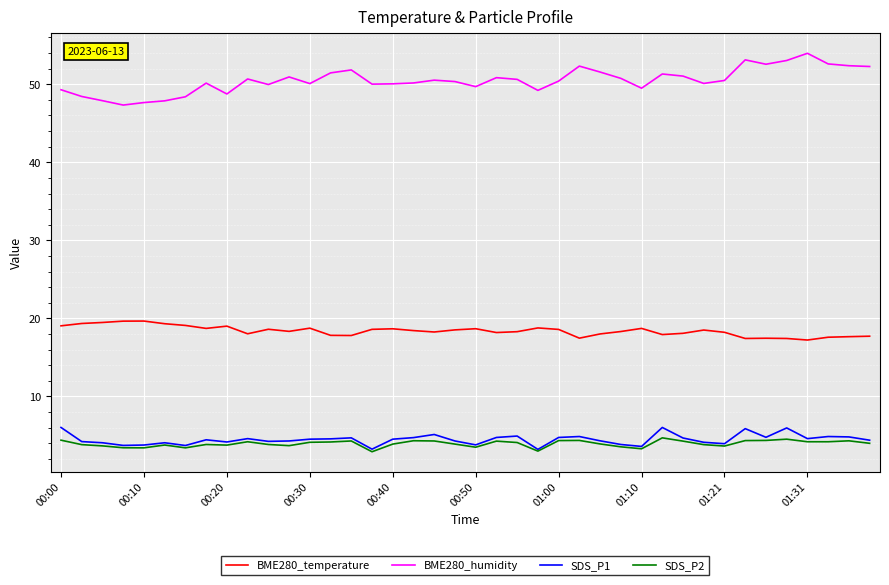

At how many categories does at least one series exceed 21?

40